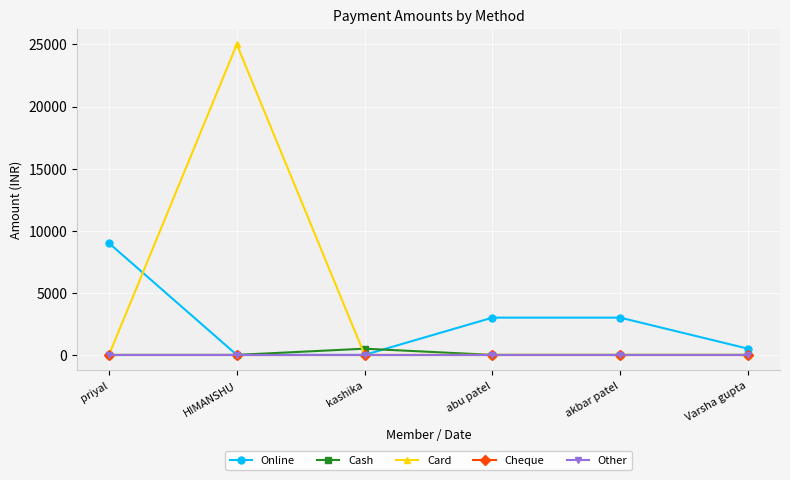

Is this an area chart (filled region under the line)?

No